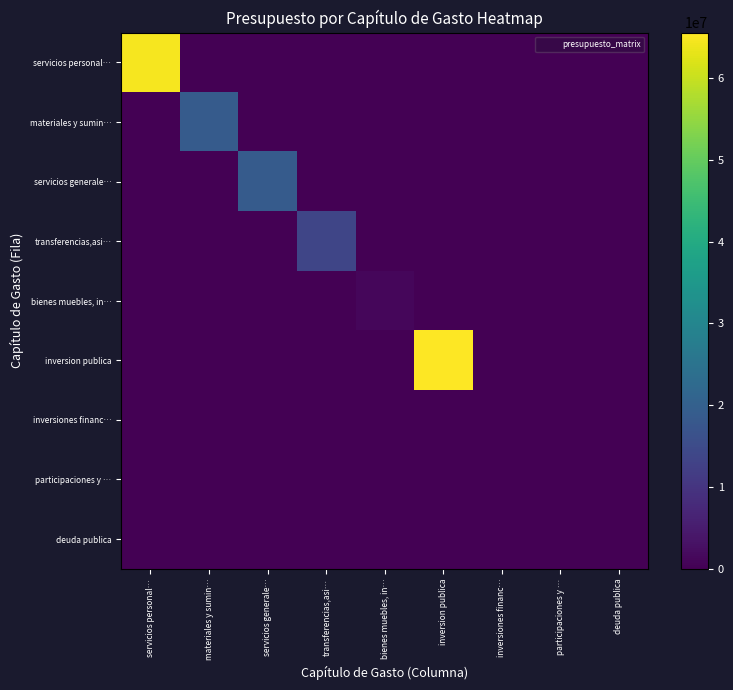

At which category does the chart reach its minimum across all series?

materiales y sumin…